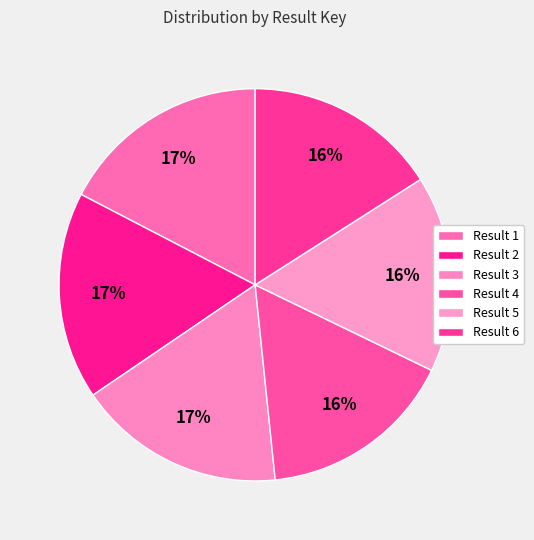

Is there any slice that represents more than half of the pie?

No